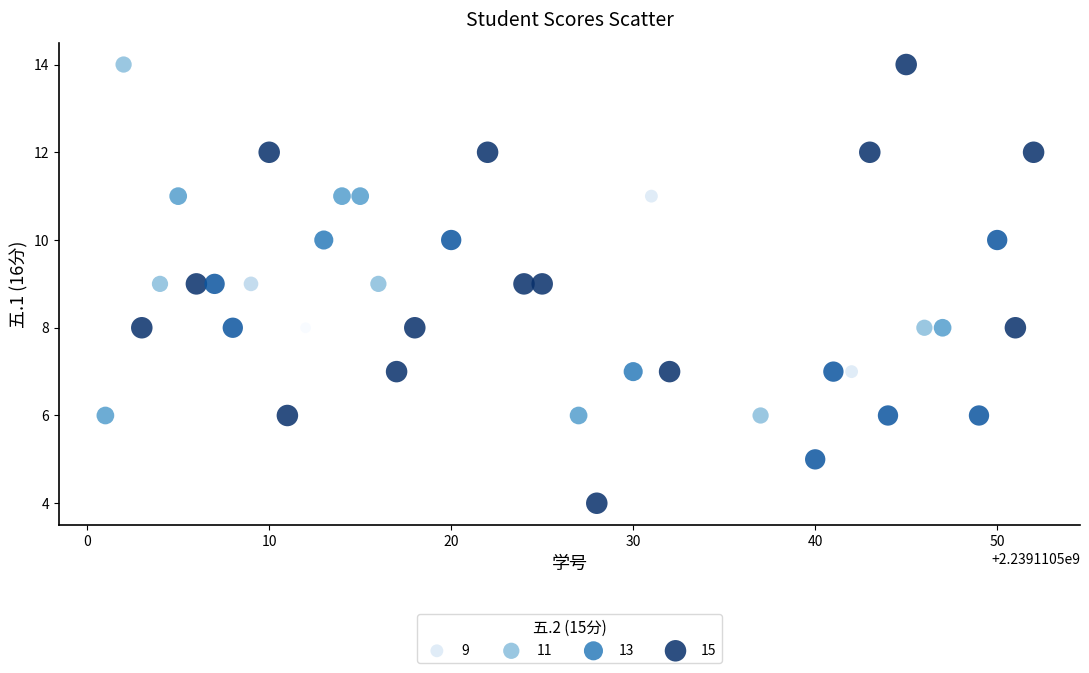

What is the range of X values (max minus min)?

51